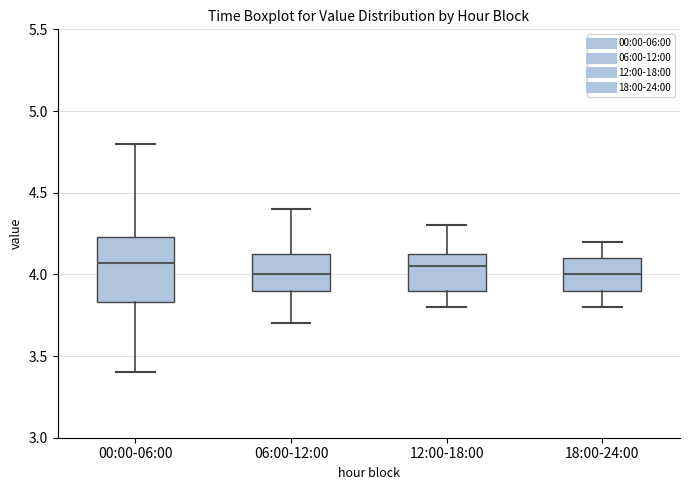

Reading left to right, read every box against the y-axis: the position of its median line, the range the box covers, and the ends of its whiskers. The values are not printed on the chart, so give them approximately, as read against the axis.

00:00-06:00: median 4.05, box 3.85 to 4.25, whiskers 3.40 to 4.80
06:00-12:00: median 4.00, box 3.90 to 4.15, whiskers 3.70 to 4.40
12:00-18:00: median 4.05, box 3.90 to 4.15, whiskers 3.80 to 4.30
18:00-24:00: median 4.00, box 3.90 to 4.10, whiskers 3.80 to 4.20